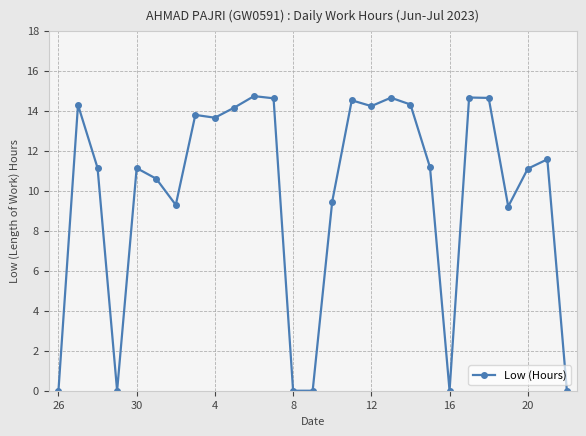

What is the difference between the maximum and minimum values?

14.7